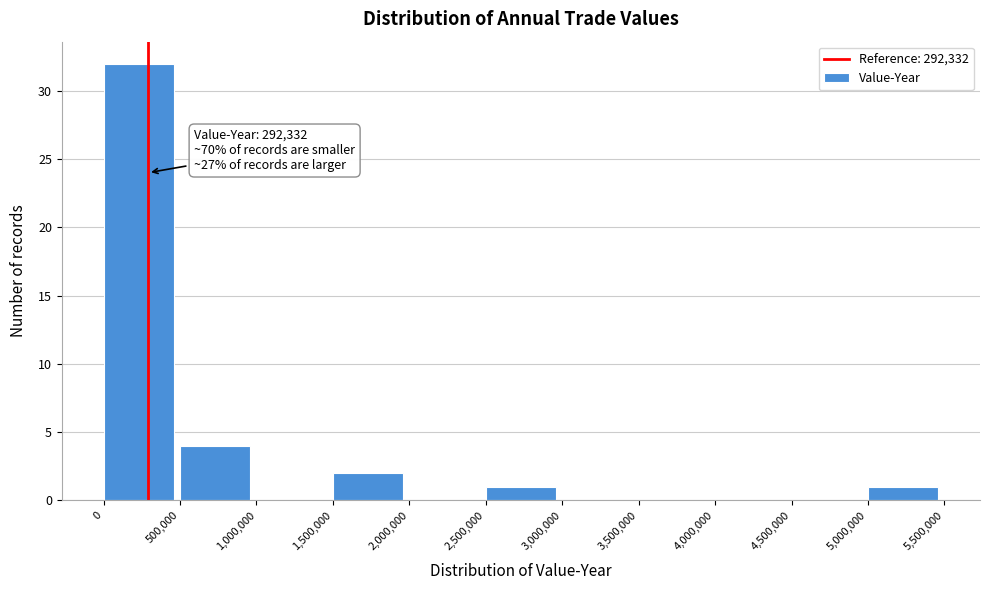

Which range on the x-axis has the tallest bar?

0 to 500,000